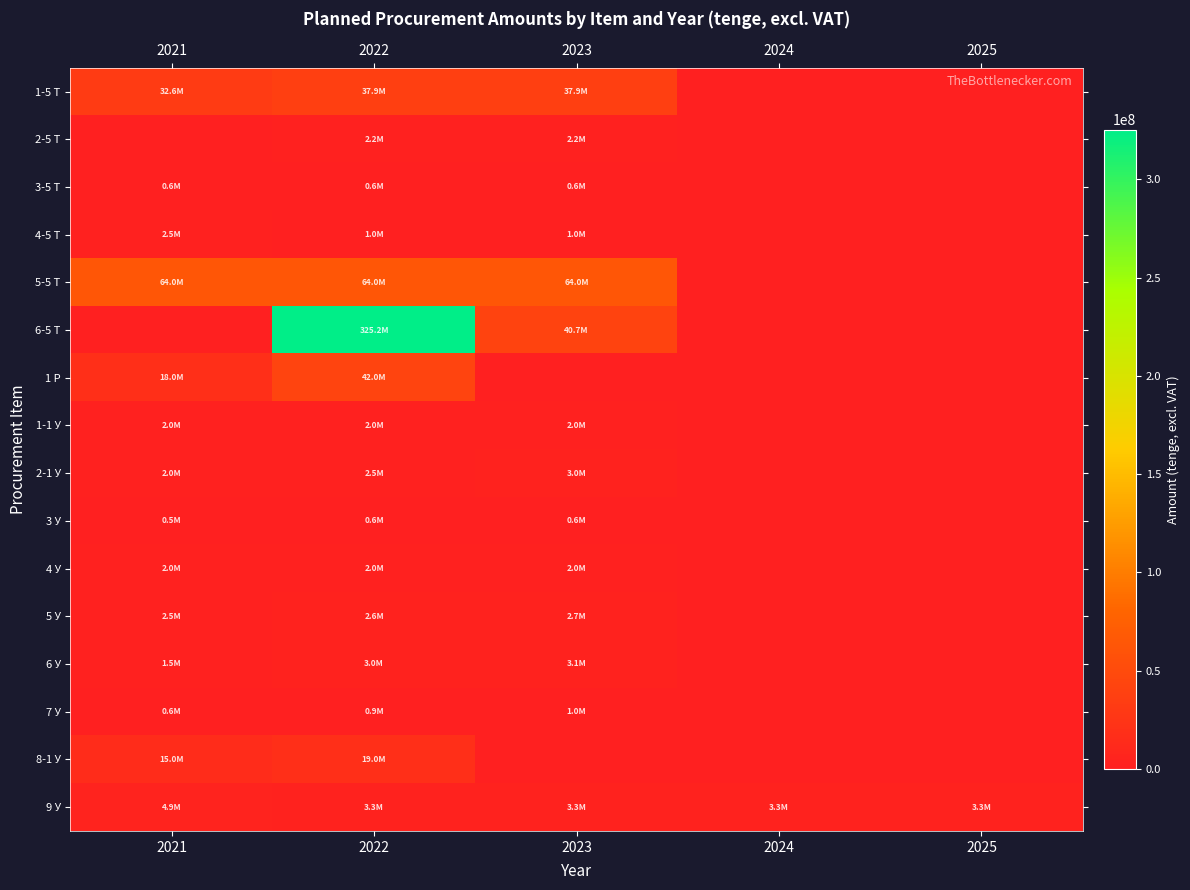

Which series changed the most between 2021 and 2024?

5-5 Т